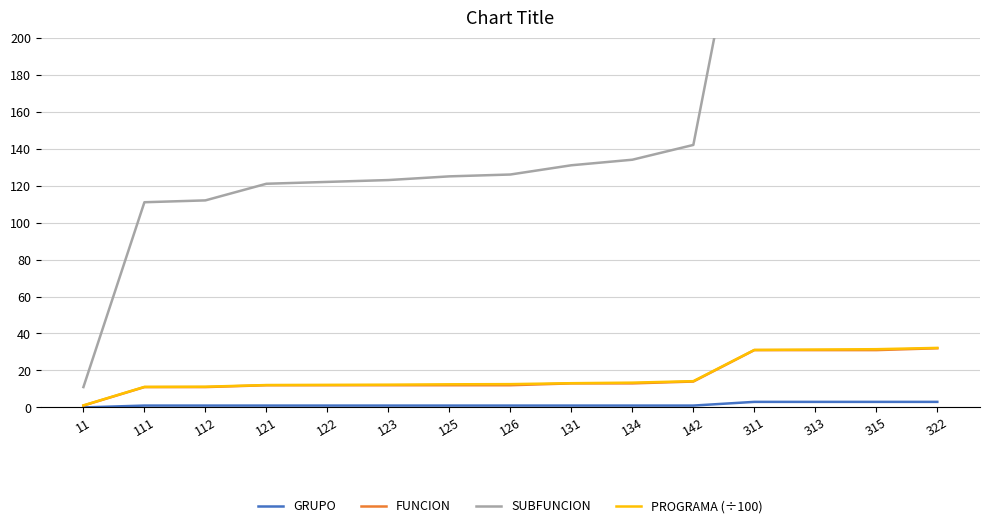

True or false: SUBFUNCION and FUNCION cross at least once.

False